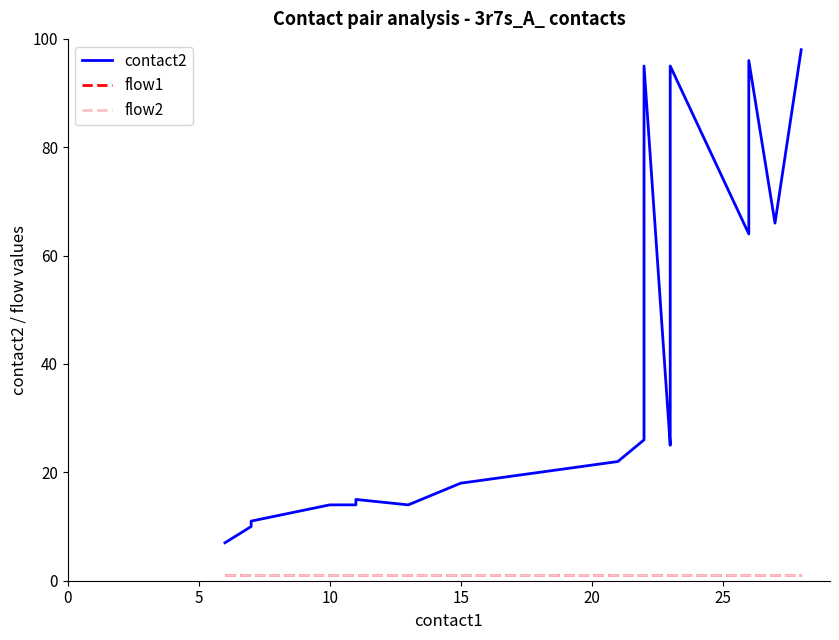

What is the average value of the flow1 series?

1